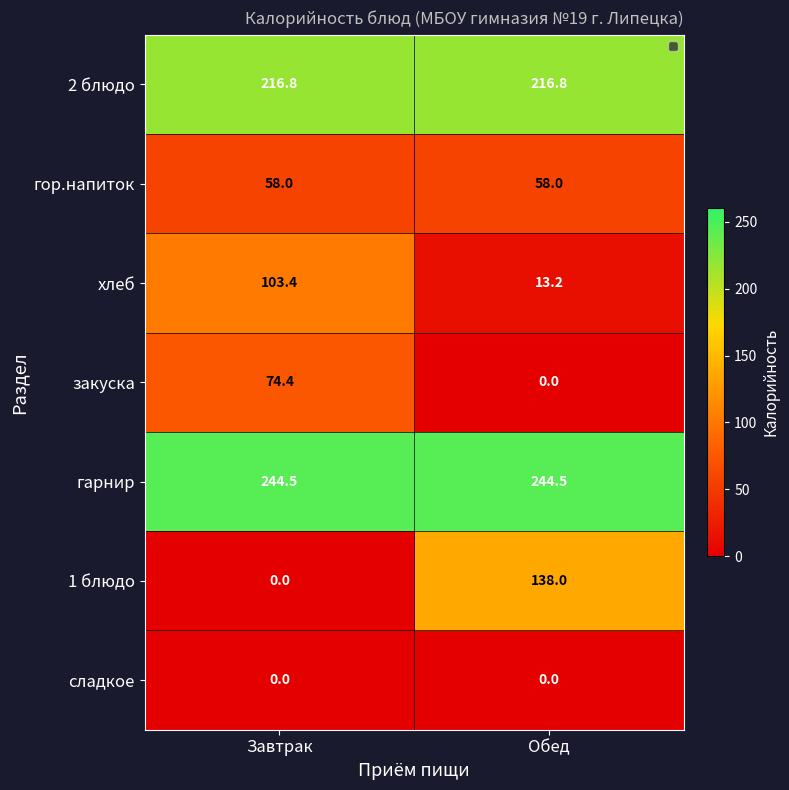

What is the maximum value shown in the chart?

244.5